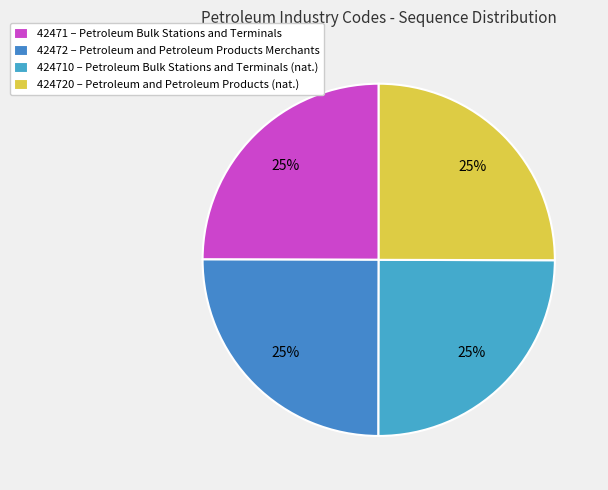

Which category has the biggest portion of the pie?

424720